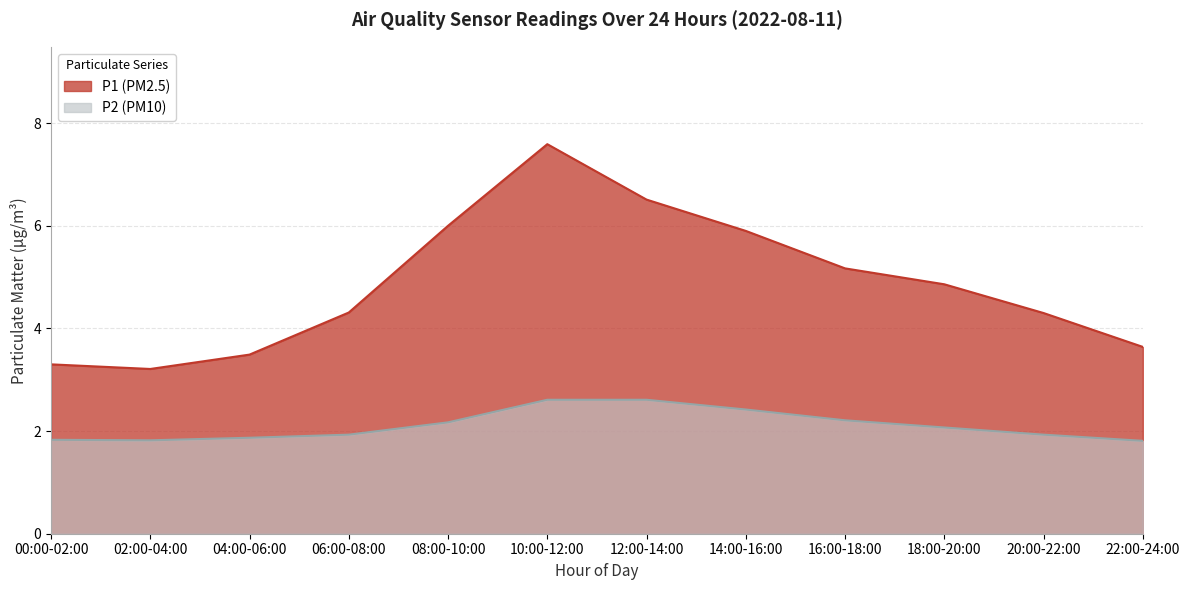

Rank the series by their average value, from lowest to highest.

P2, P1